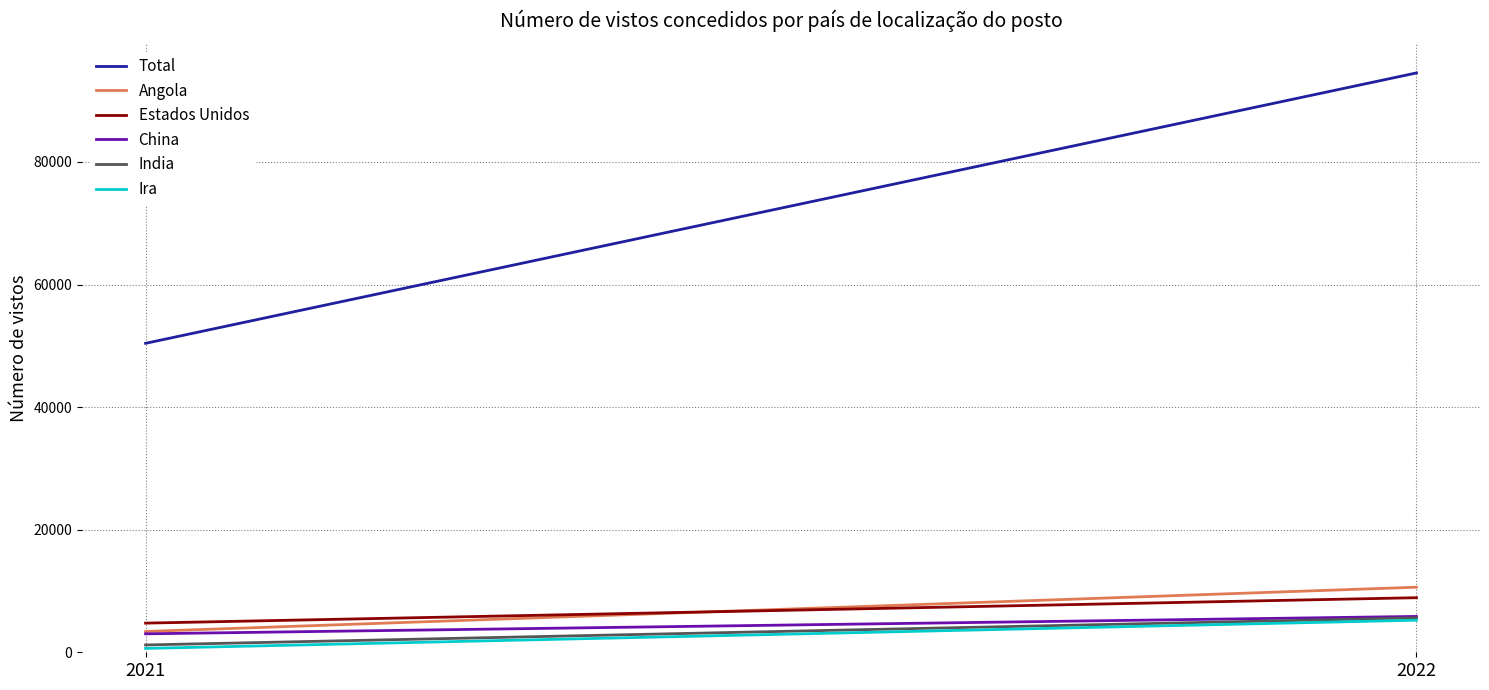

The value of India at 2022 is 5615. True or false?

True